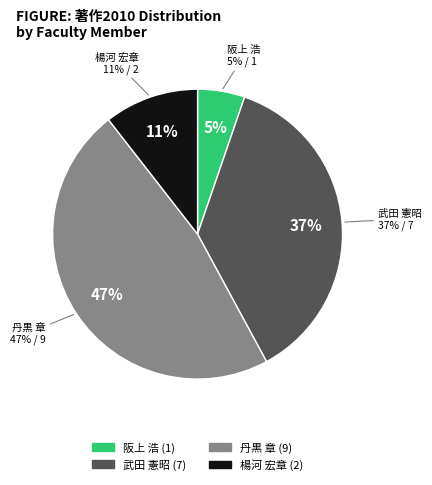

What is the smallest slice in the pie chart?

阪上 浩